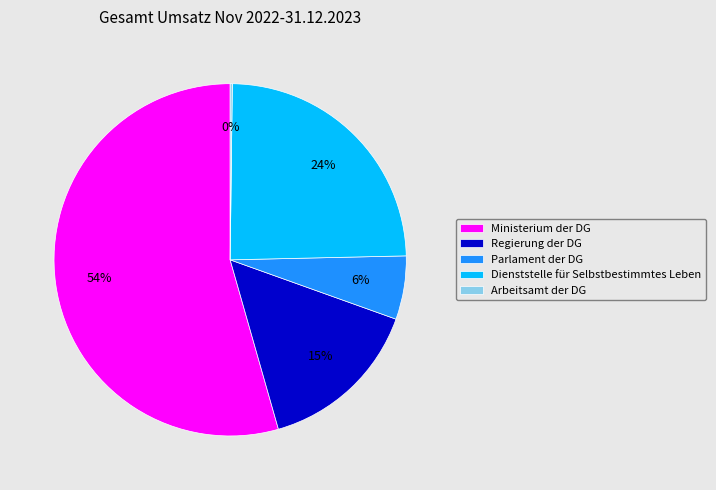

To the nearest percent, what is the combined percentage of Ministerium der DG and Dienststelle für Selbstbestimmtes Leben?

79%